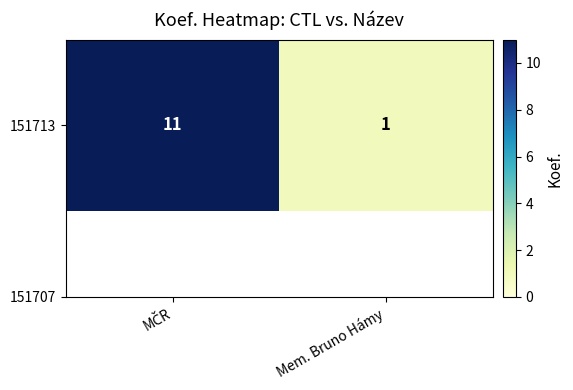

Which category has the highest value across all series?

MČR